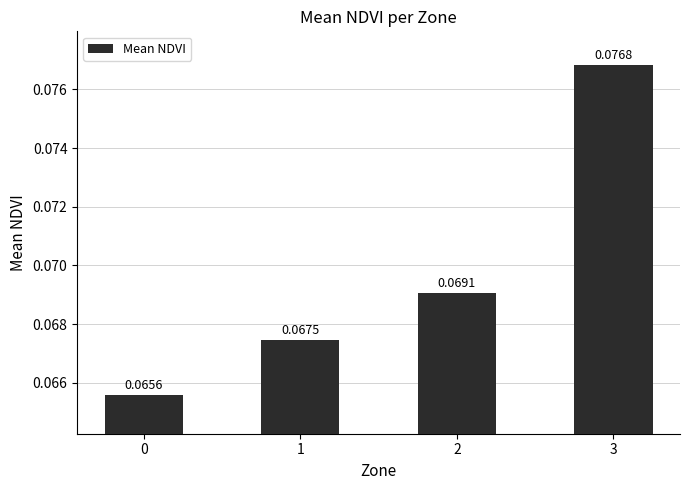

List the labels in order of value, smallest first.

0, 1, 2, 3